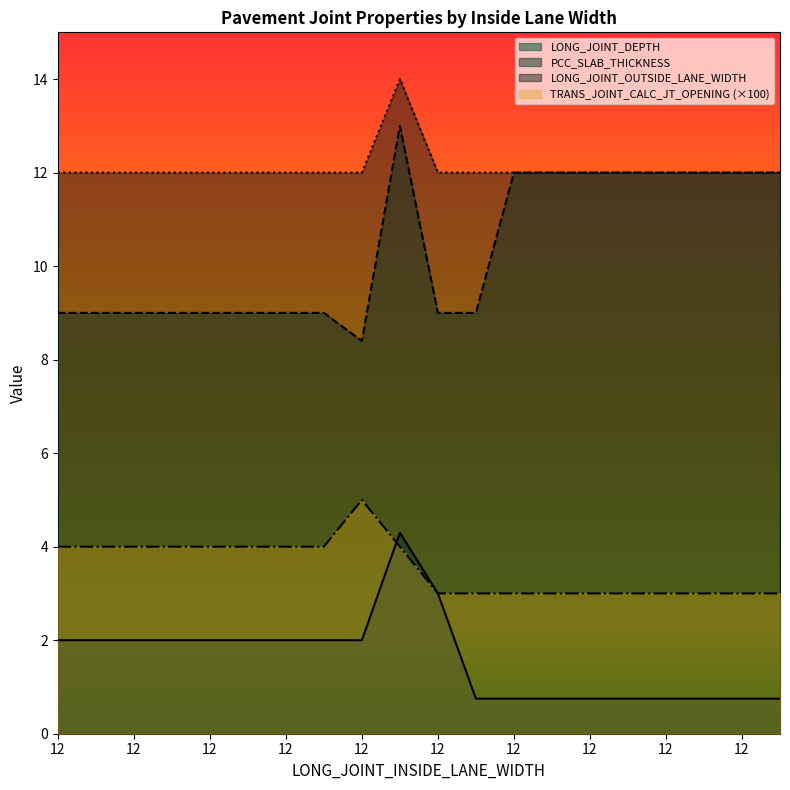

What is the greatest value displayed?

14.0